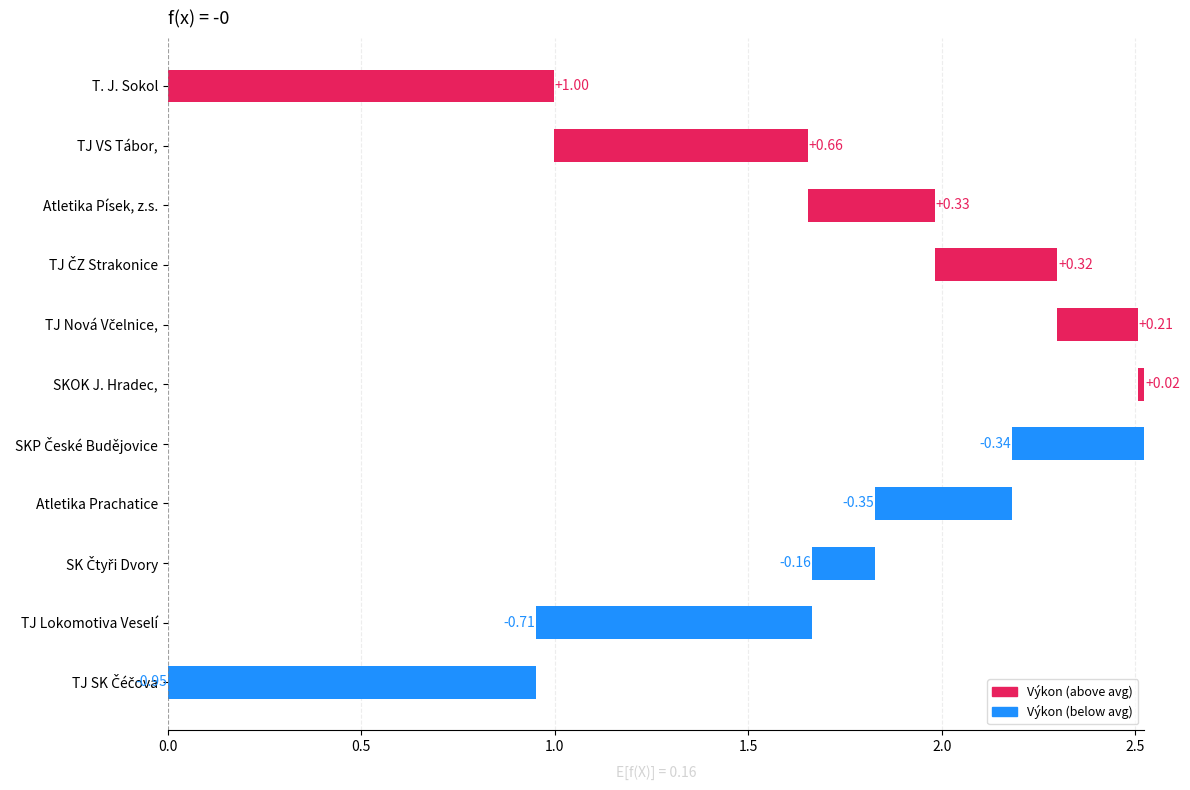

Does the chart contain stacked bars?

No